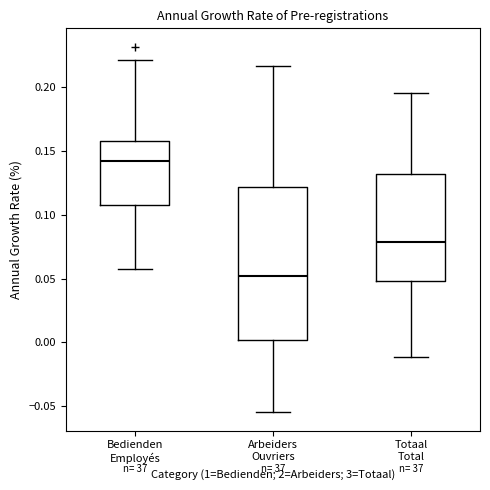

Where does the lower whisker of the box for Totaal Total end on the y-axis? The values are not printed on the chart, so give them approximately, as read against the axis.

-0.010